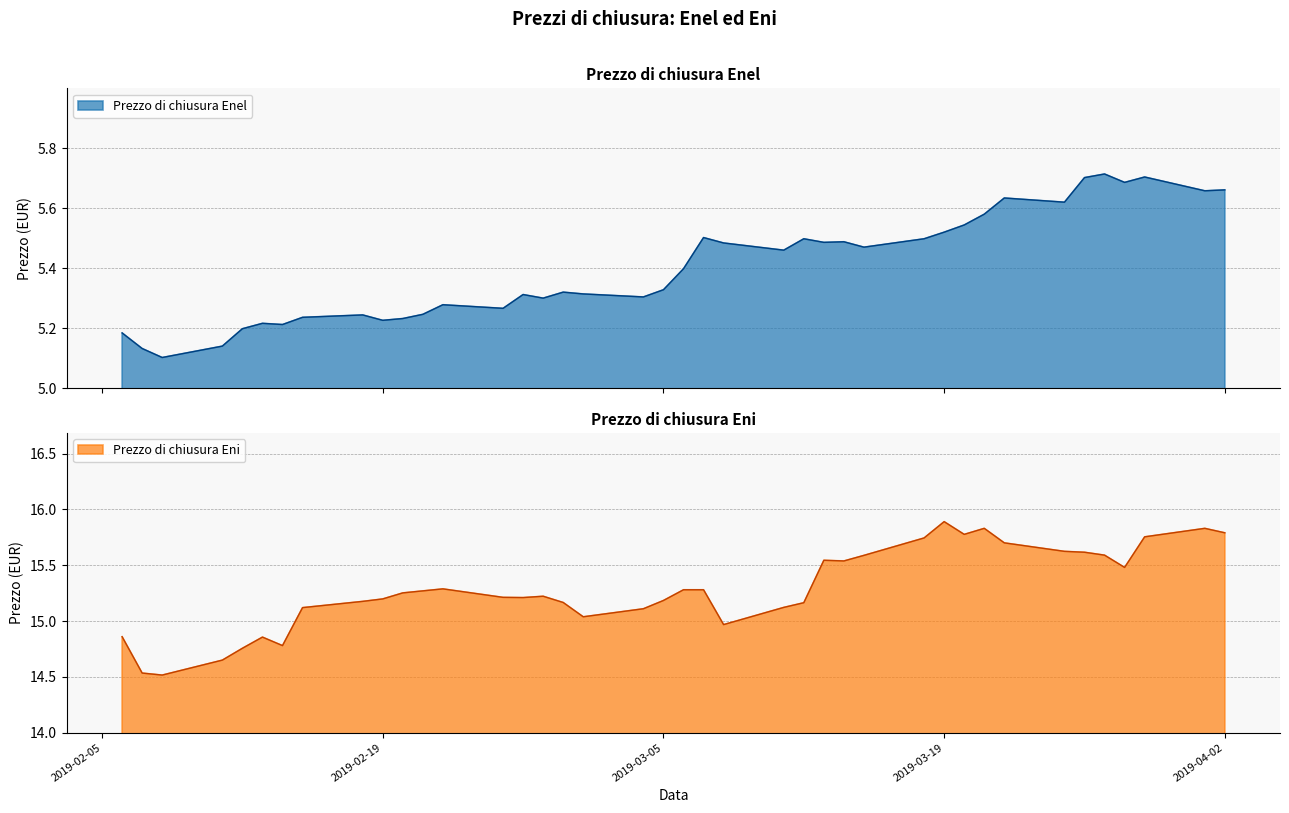

True or false: Prezzo di chiusura Eni and Prezzo di chiusura Enel cross at least once.

False